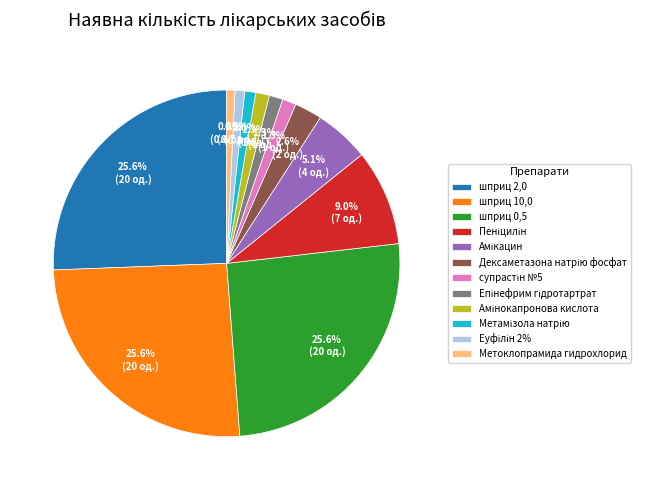

Does шприц 10,0 represent more than half of the total?

No